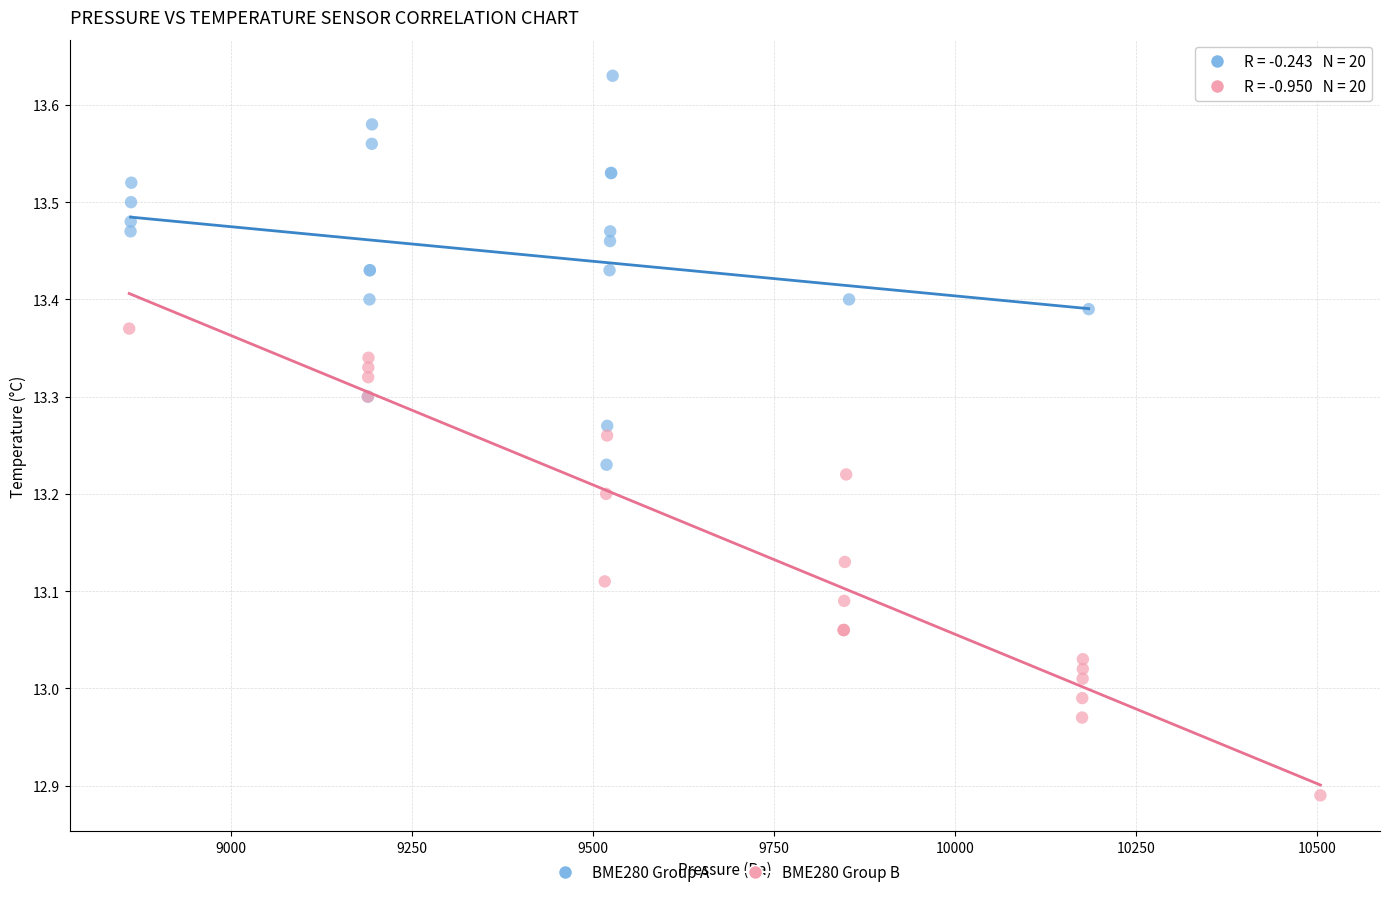

Which series has the widest spread of Y values?

BME280 Group B